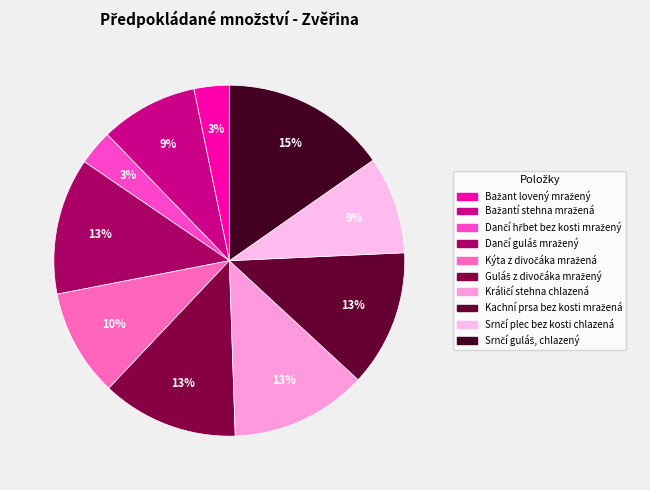

What percentage is the Dančí hřbet bez kosti mražený slice, to the nearest percent?

3%